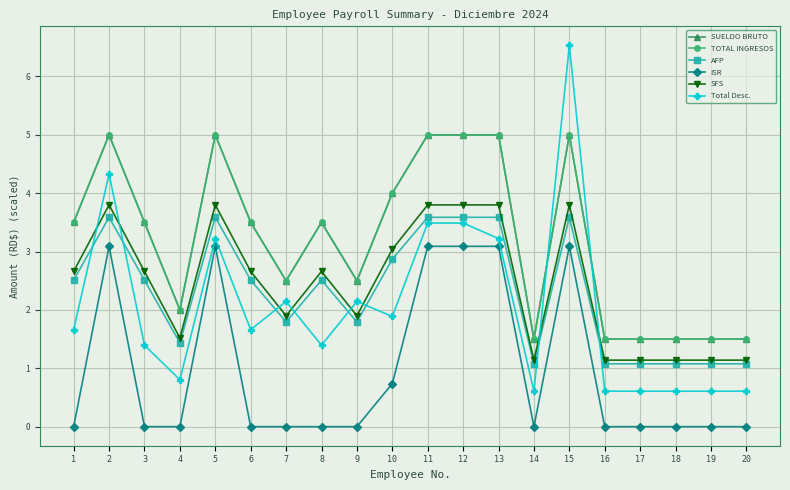

Does the chart have visible grid lines?

Yes